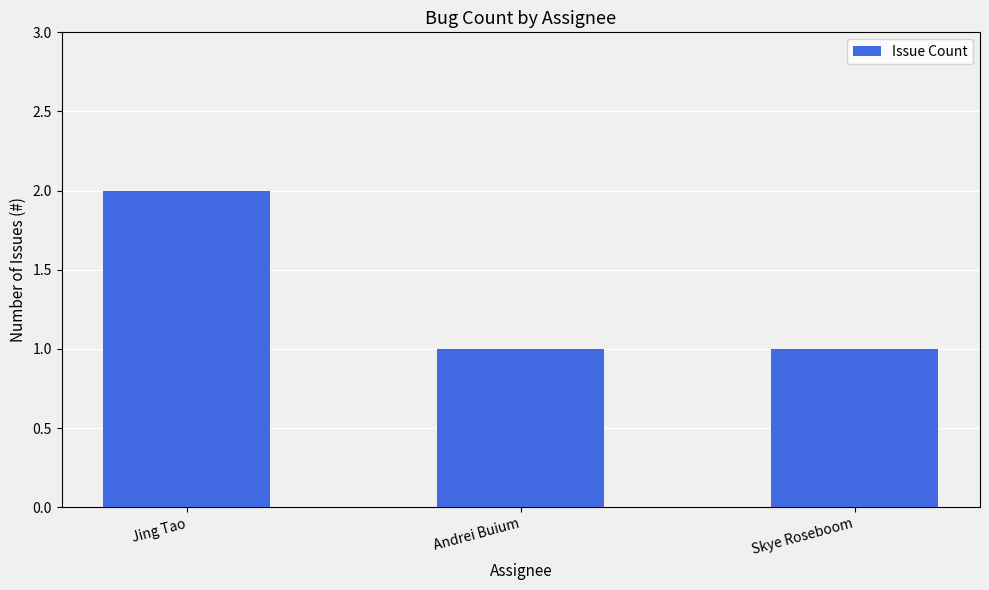

True or false: the data shows 1 at Skye Roseboom.

True